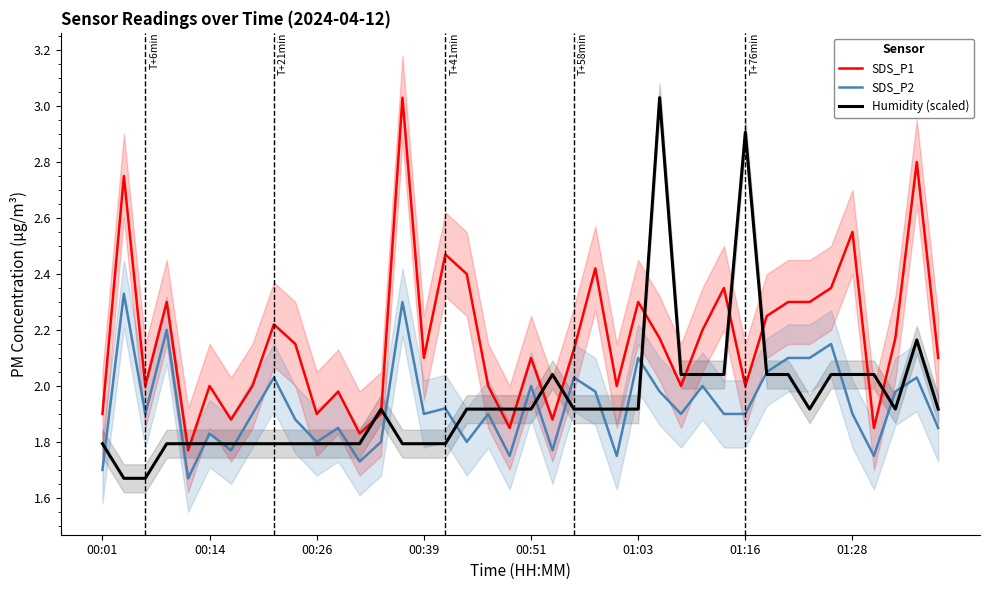

At how many categories does at least one series exceed 2?

27